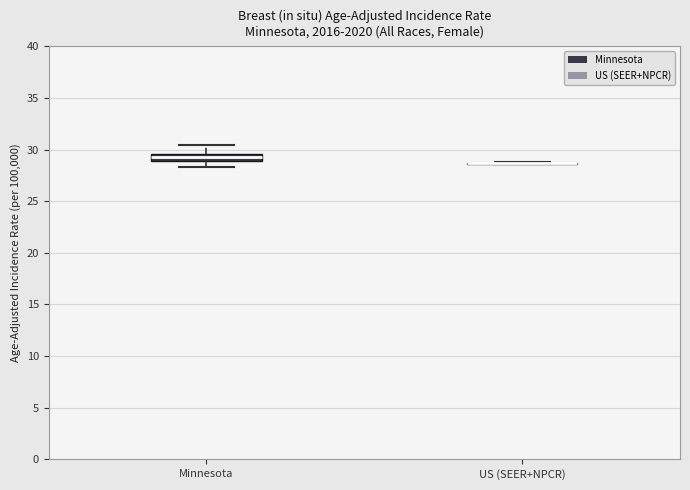

Comparing the boxes themselves (not the whiskers), which one is the tallest?

Minnesota